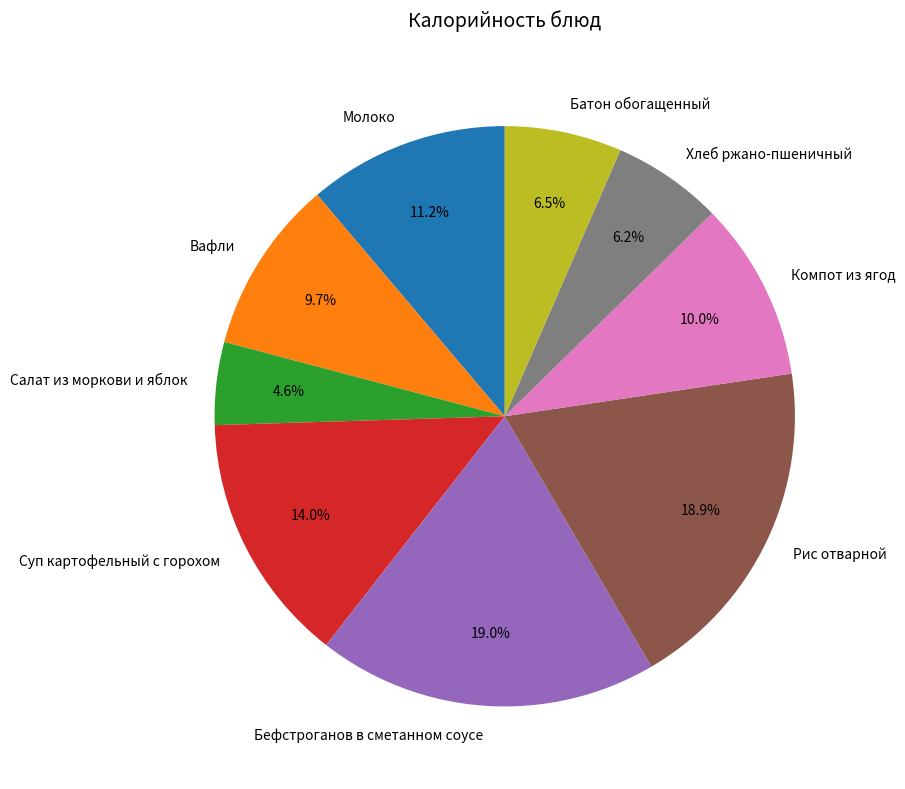

How many slices are in this pie chart?

9